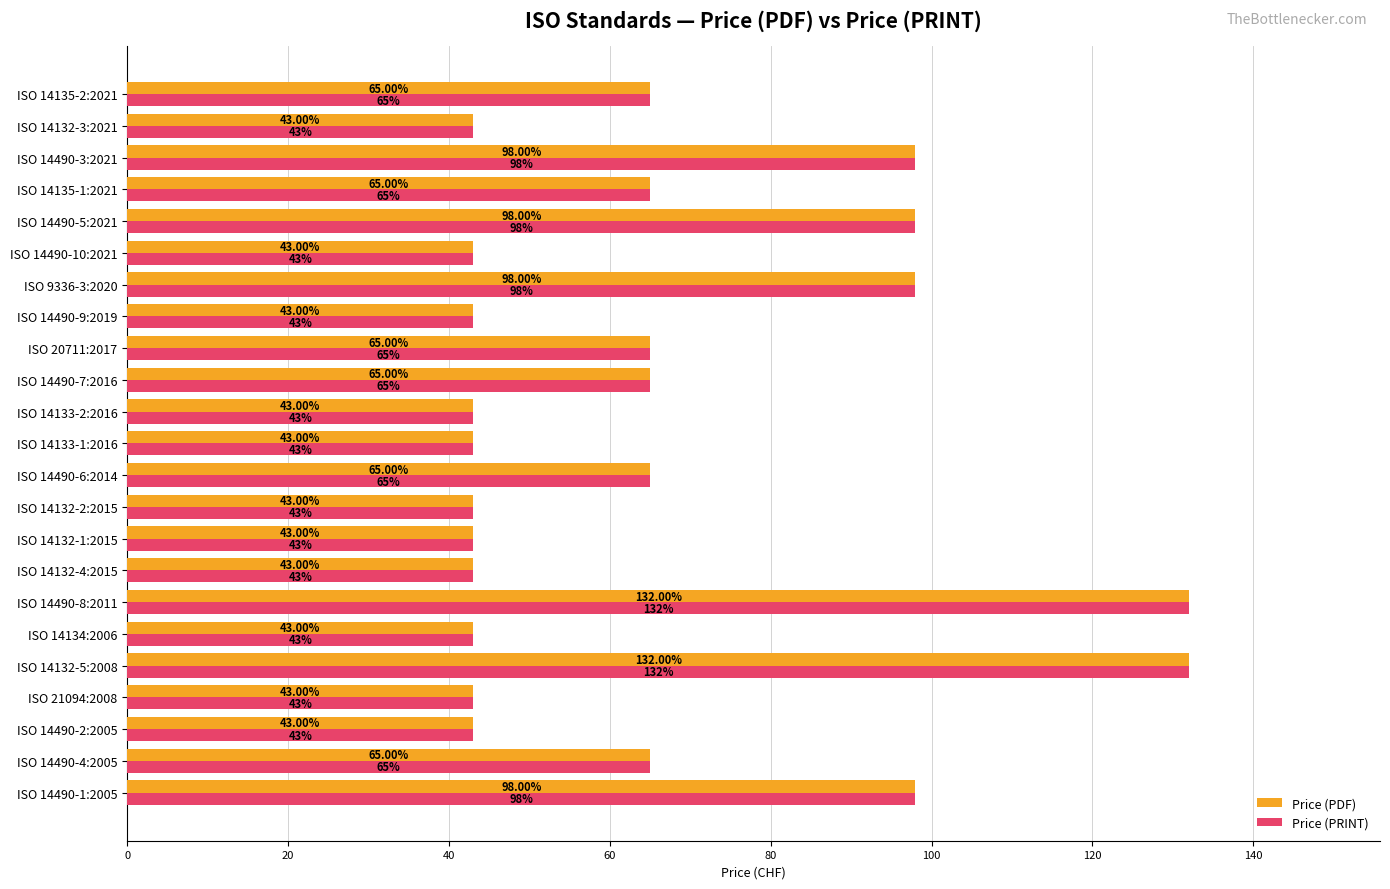

What is the sum of all Price (PRINT) values?

1519